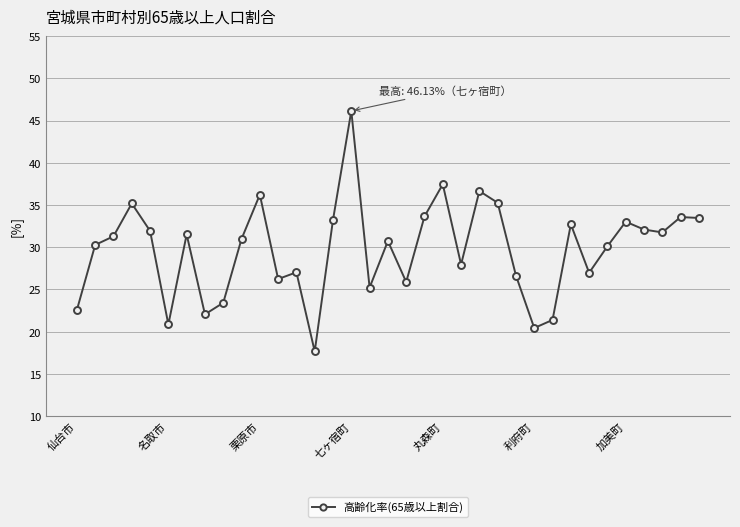

What is the minimum value shown in the chart?

17.7